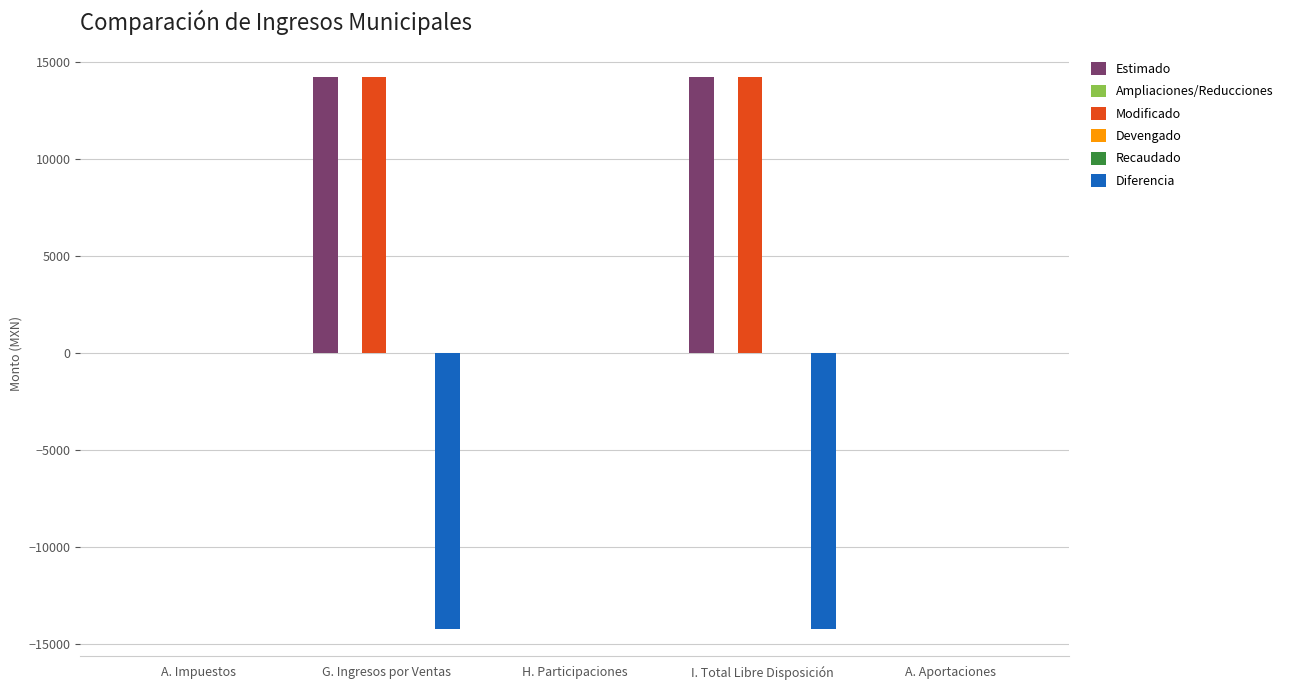

What position from the right is A. Impuestos?

5